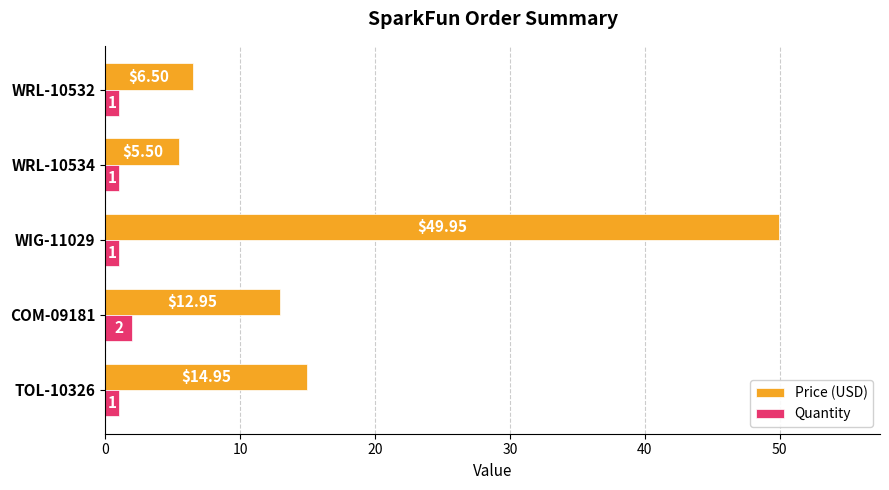

Rank the series at COM-09181 from highest to lowest value.

Price (USD), Quantity